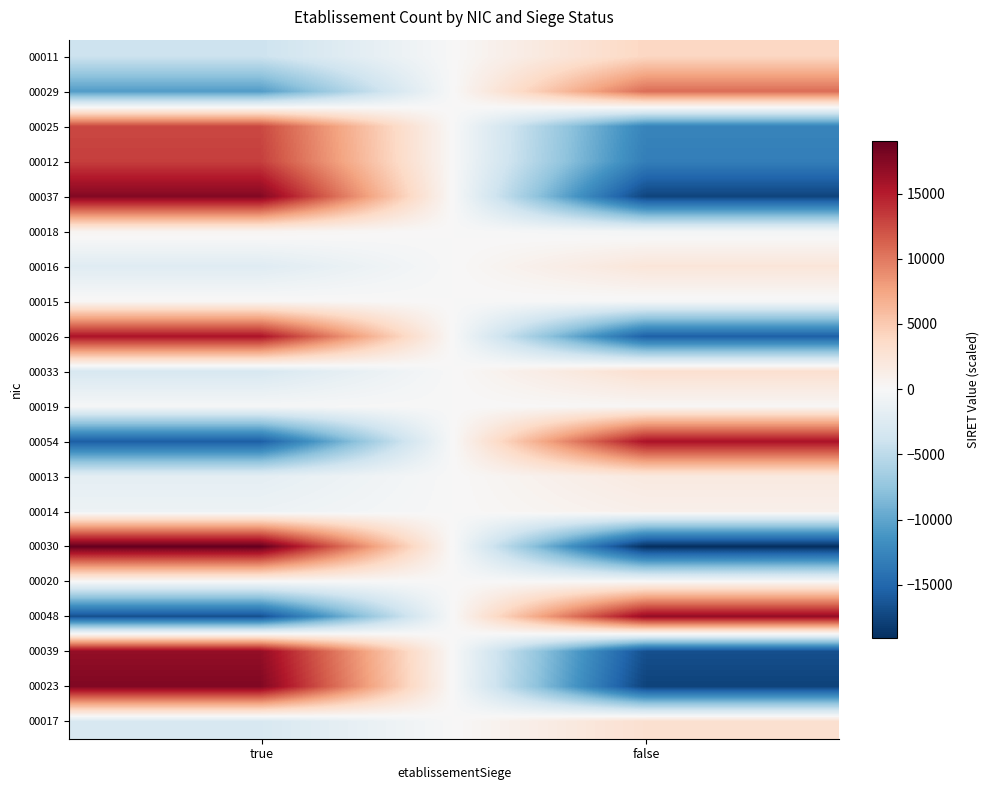

Rank the series by their maximum value, from highest to lowest.

00030, 00023, 00037, 00039, 00048, 00054, 00026, 00012, 00025, 00029, 00011, 00033, 00017, 00016, 00013, 00014, 00018, 00015, 00019, 00020